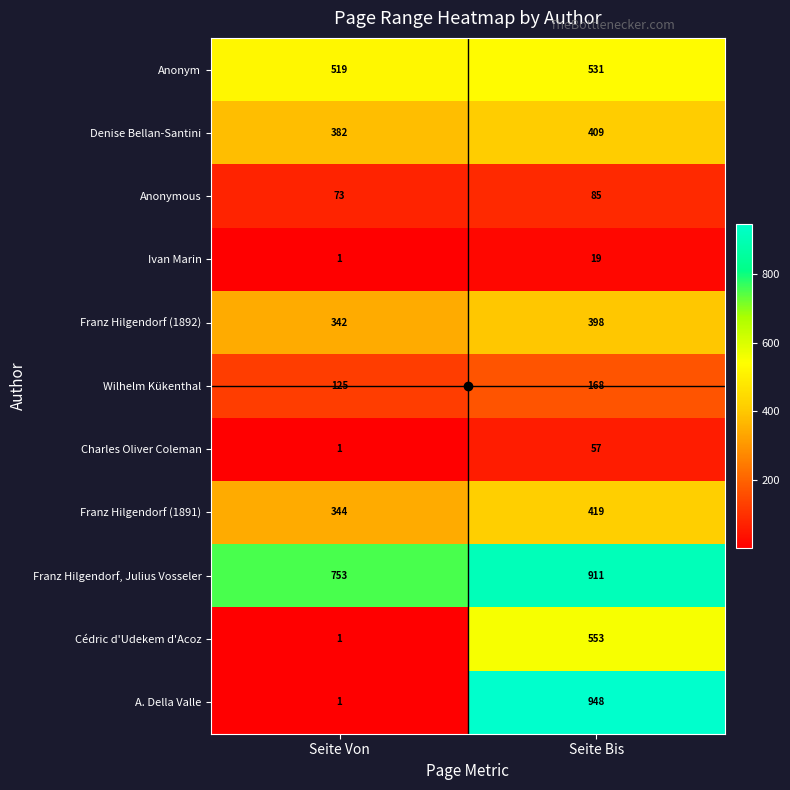

What is the difference between the highest and lowest values at Seite Von?

752